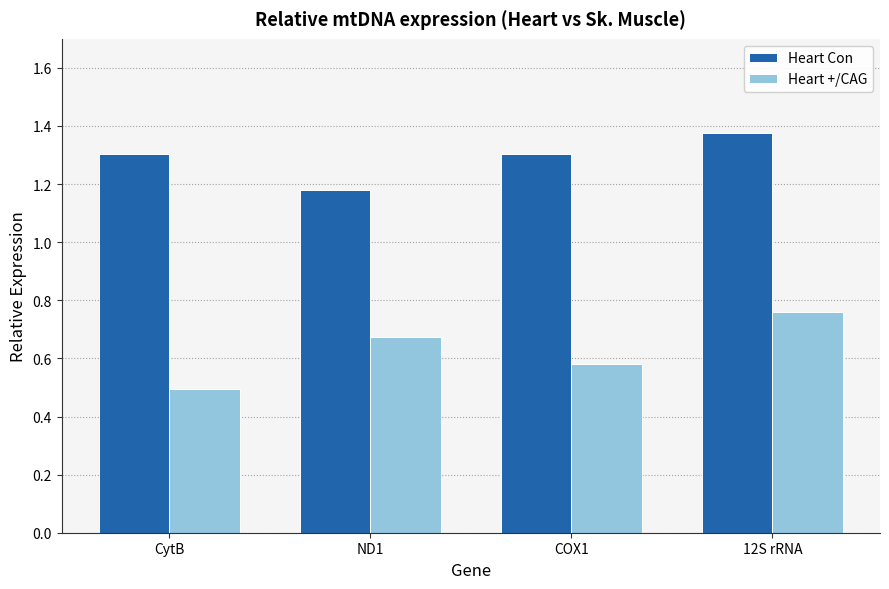

What is the total value across all series at ND1?

1.9